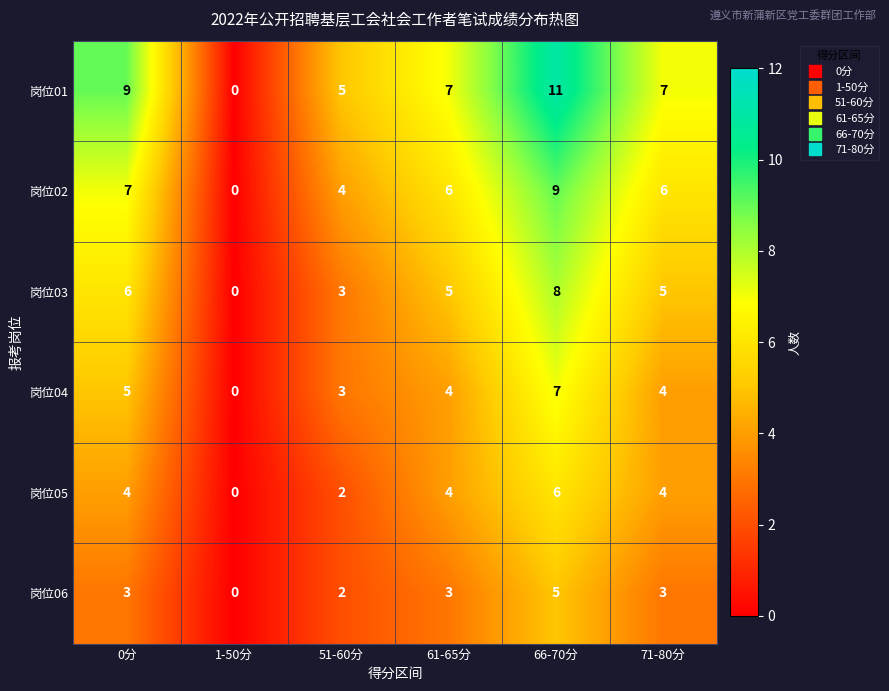

List the series in order of their peak value, highest first.

岗位01, 岗位02, 岗位03, 岗位04, 岗位05, 岗位06